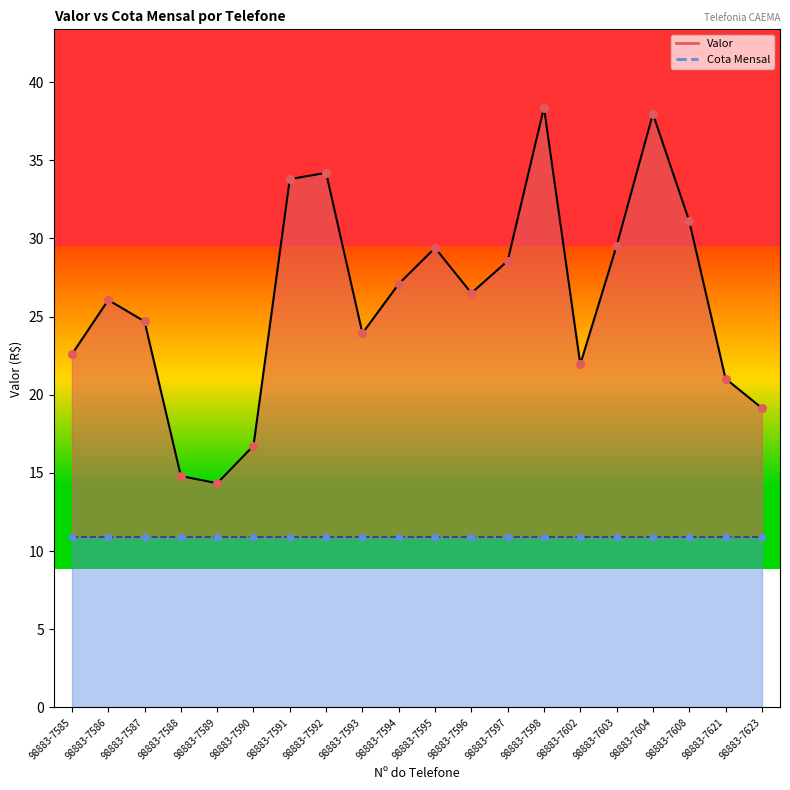

Between 98883-7608 and 98883-7596, which is larger?

98883-7608